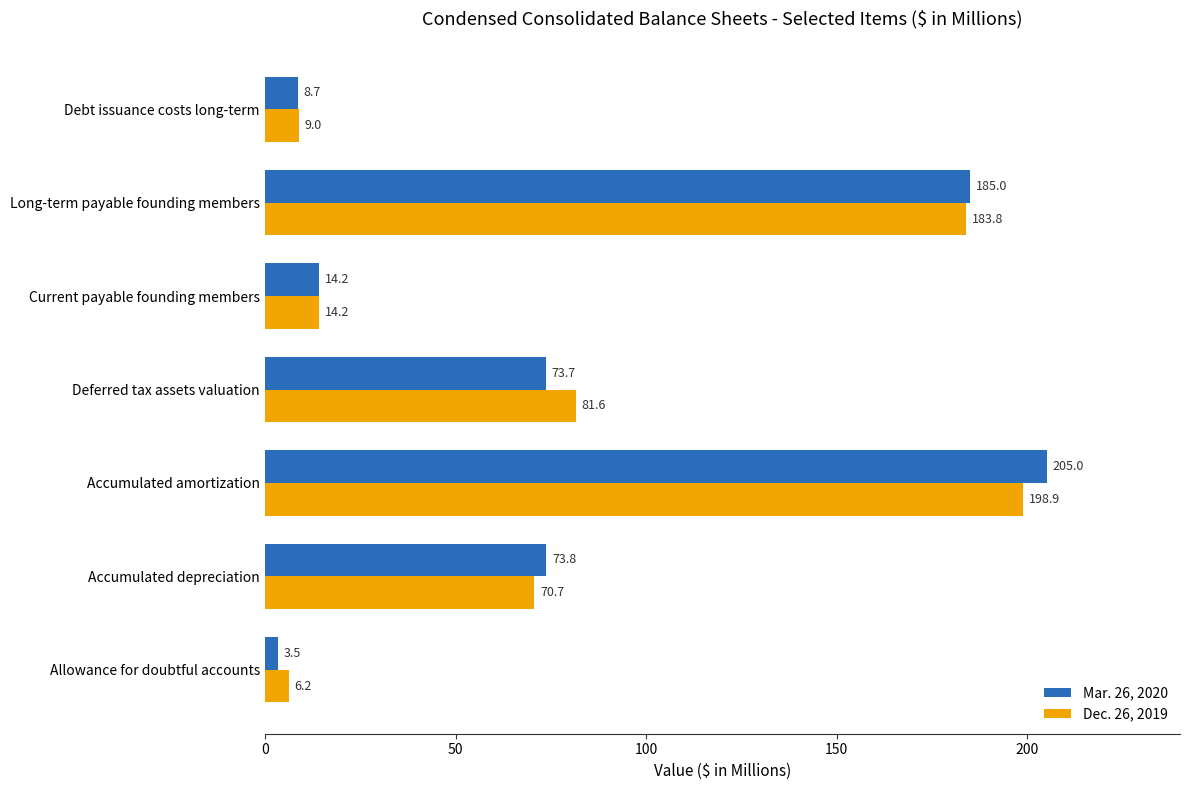

What is the difference between the Mar. 26, 2020 values at Long-term payable founding members and Deferred tax assets valuation?

111.3